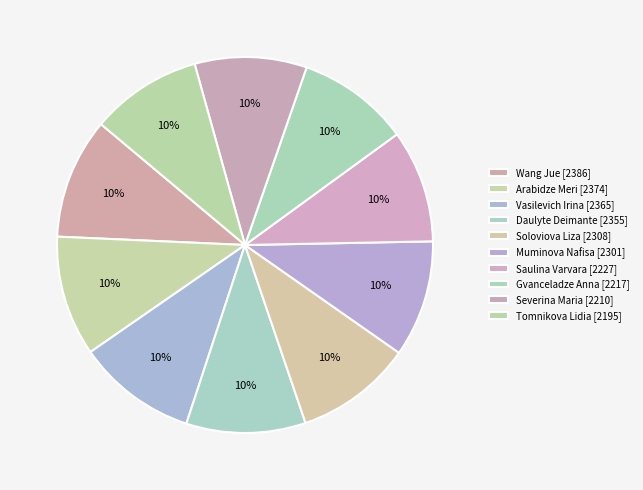

Does Wang Jue account for over 50% of the chart?

No